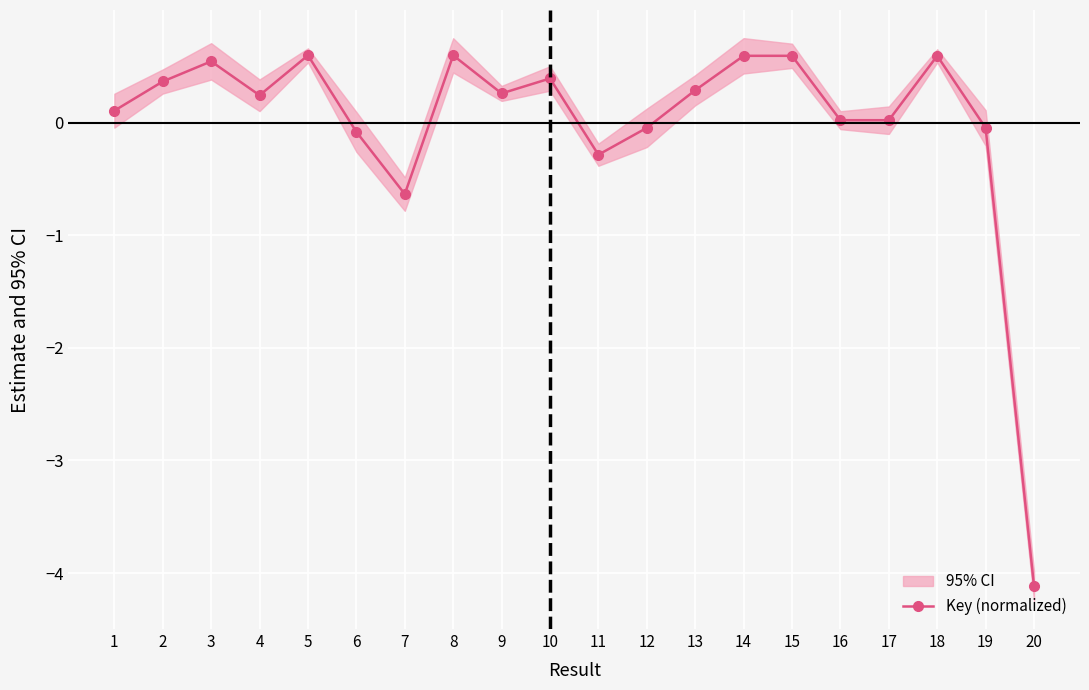

How many interior local peaks (higher than both neighbors) does the data have?

6